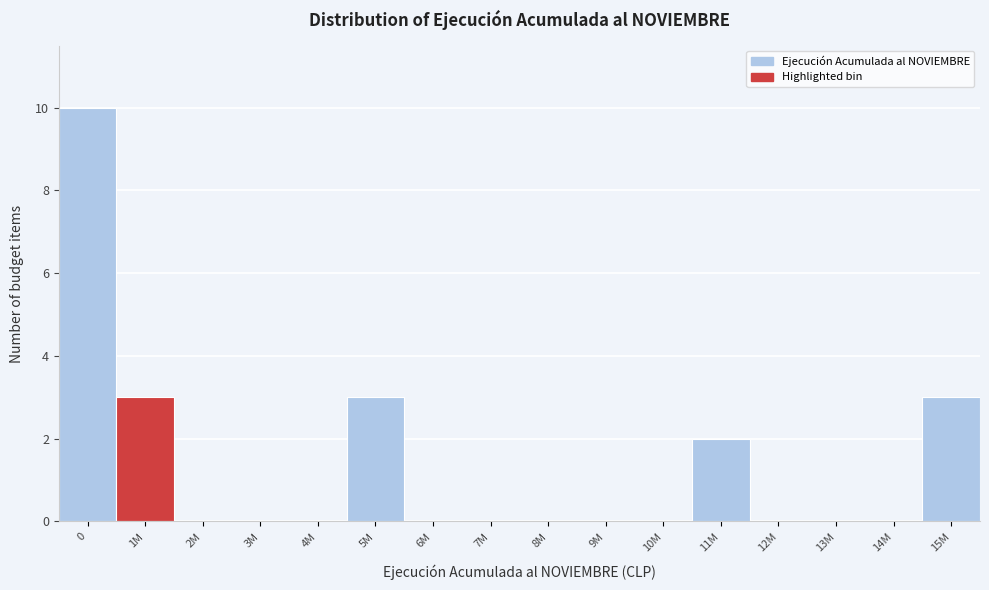

Reading left to right, list all the values displayed in this chart.

0=10	1M=3	2M=0	3M=0	4M=0	5M=3	6M=0	7M=0	8M=0	9M=0	10M=0	11M=2	12M=0	13M=0	14M=0	15M=3